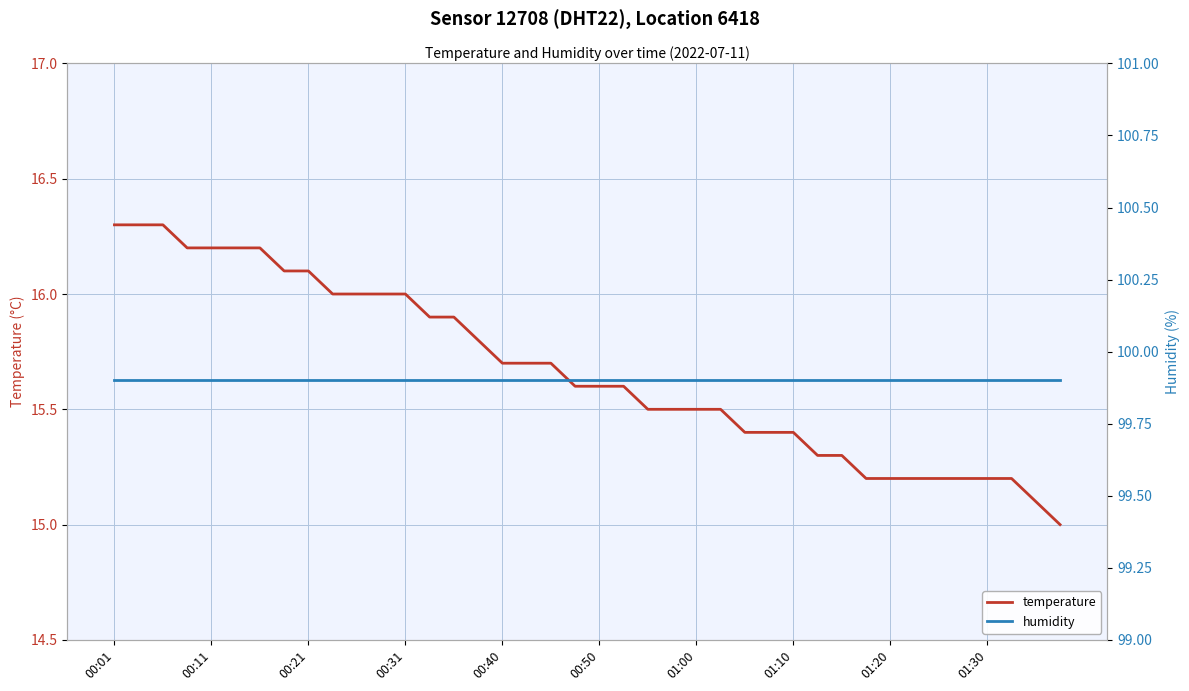

What is the minimum value for temperature?

15.0